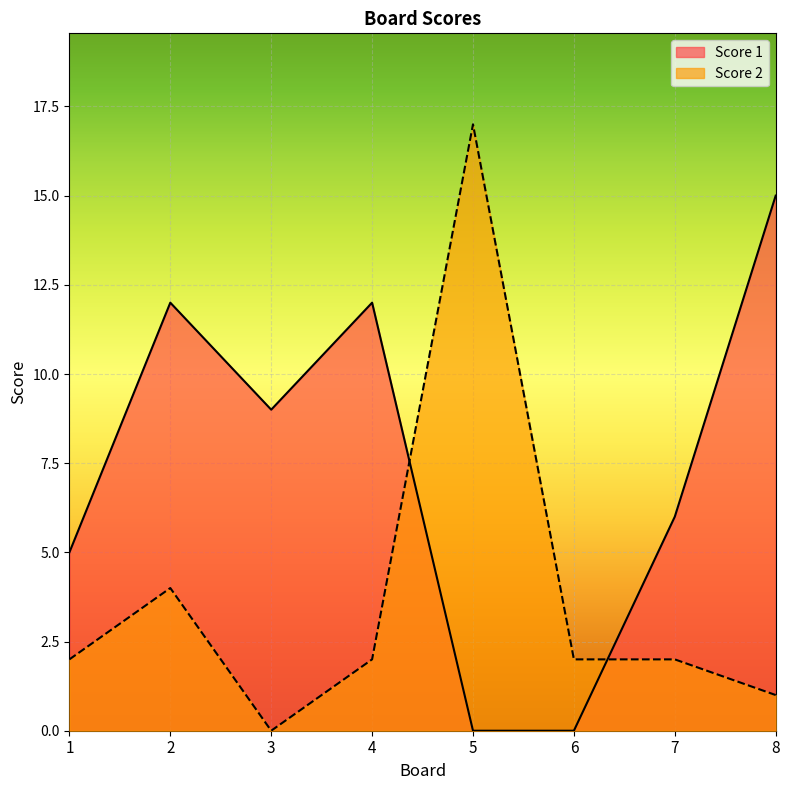

Does the chart display data point markers on the line(s)?

No